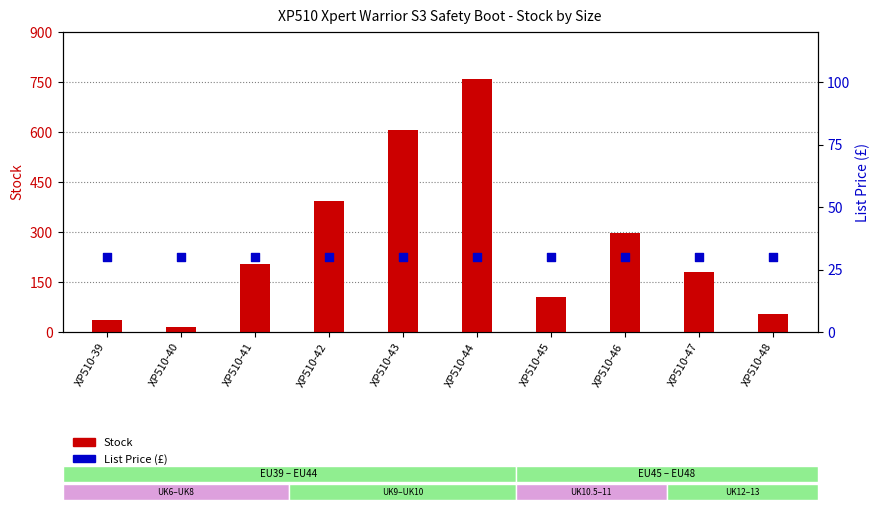

At which category is the sum across all series the highest?

XP510-44